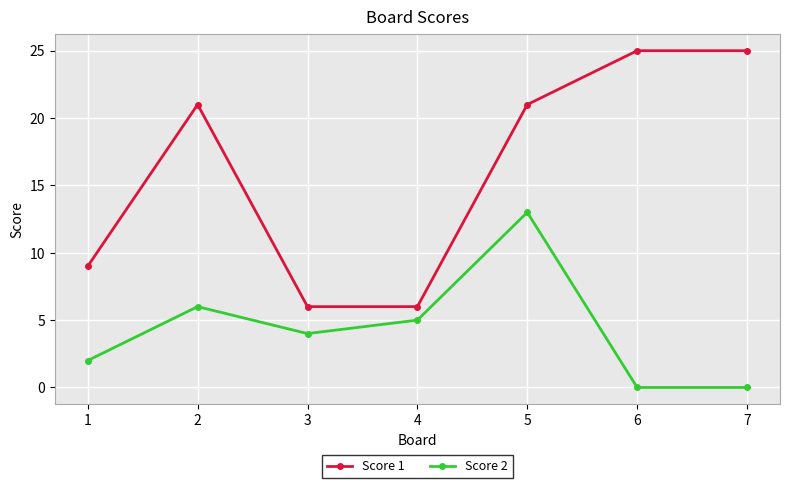

At 7, list the series in order from smallest to largest.

Score 2, Score 1